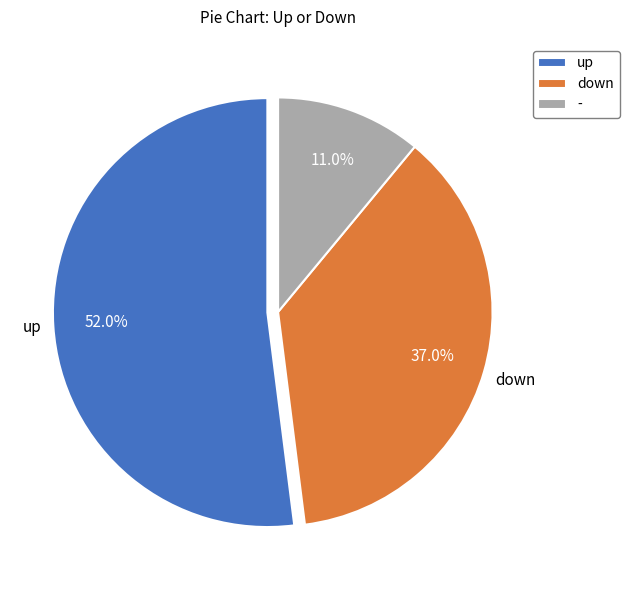

What is the smallest slice in the pie chart?

-